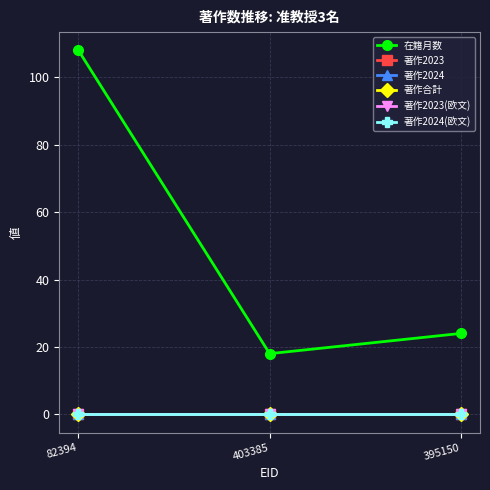

How many lines are shown in the chart?

6